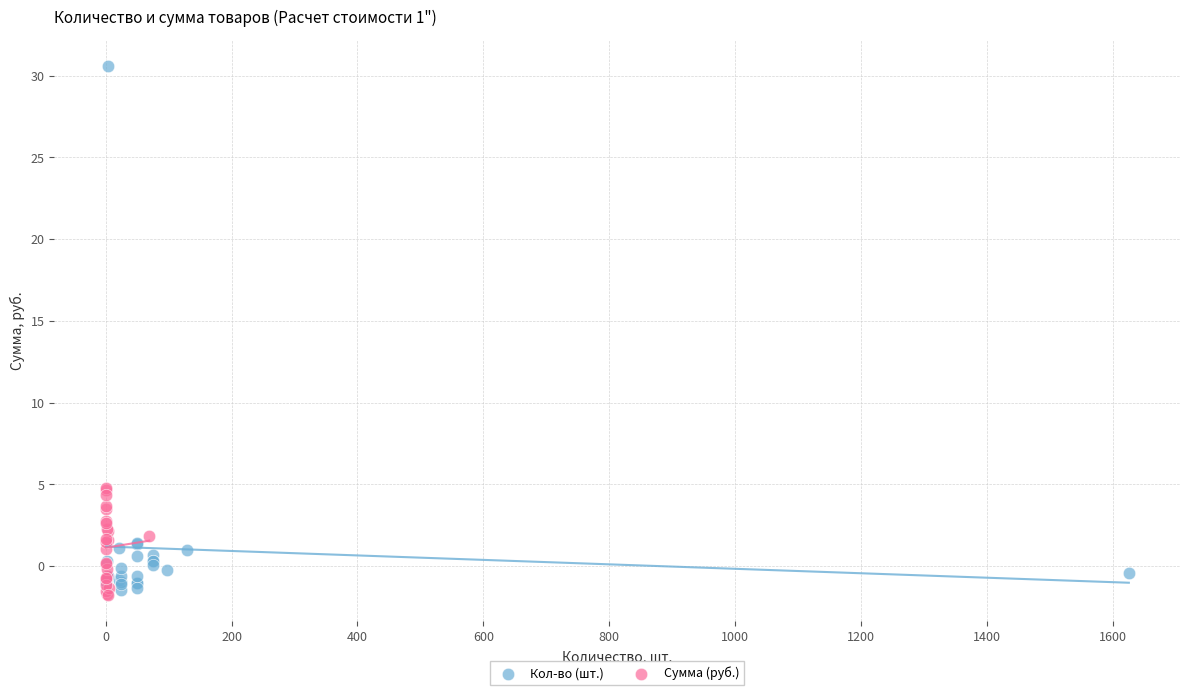

Which series reaches the maximum Y coordinate?

Кол-во (шт.)